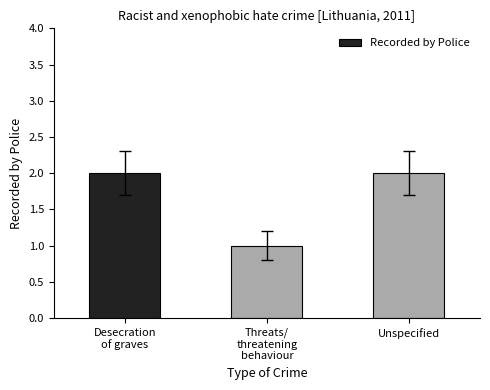

Reading left to right, list all the values displayed in this chart.

Desecration
of graves=2	Threats/
threatening
behaviour=1	Unspecified=2